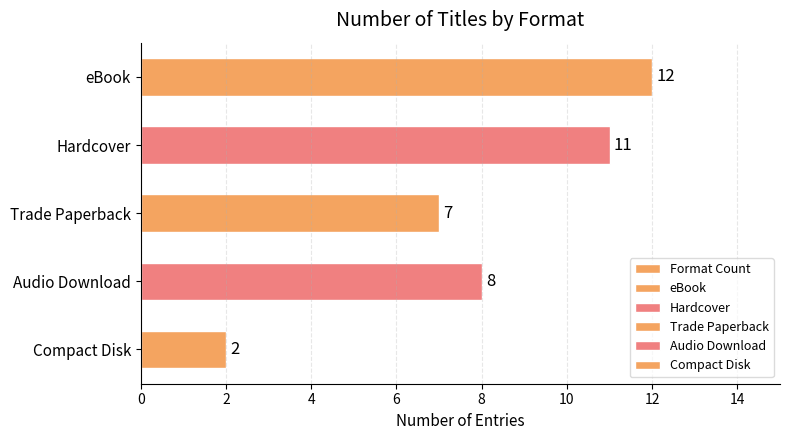

How many bars are there in total?

5